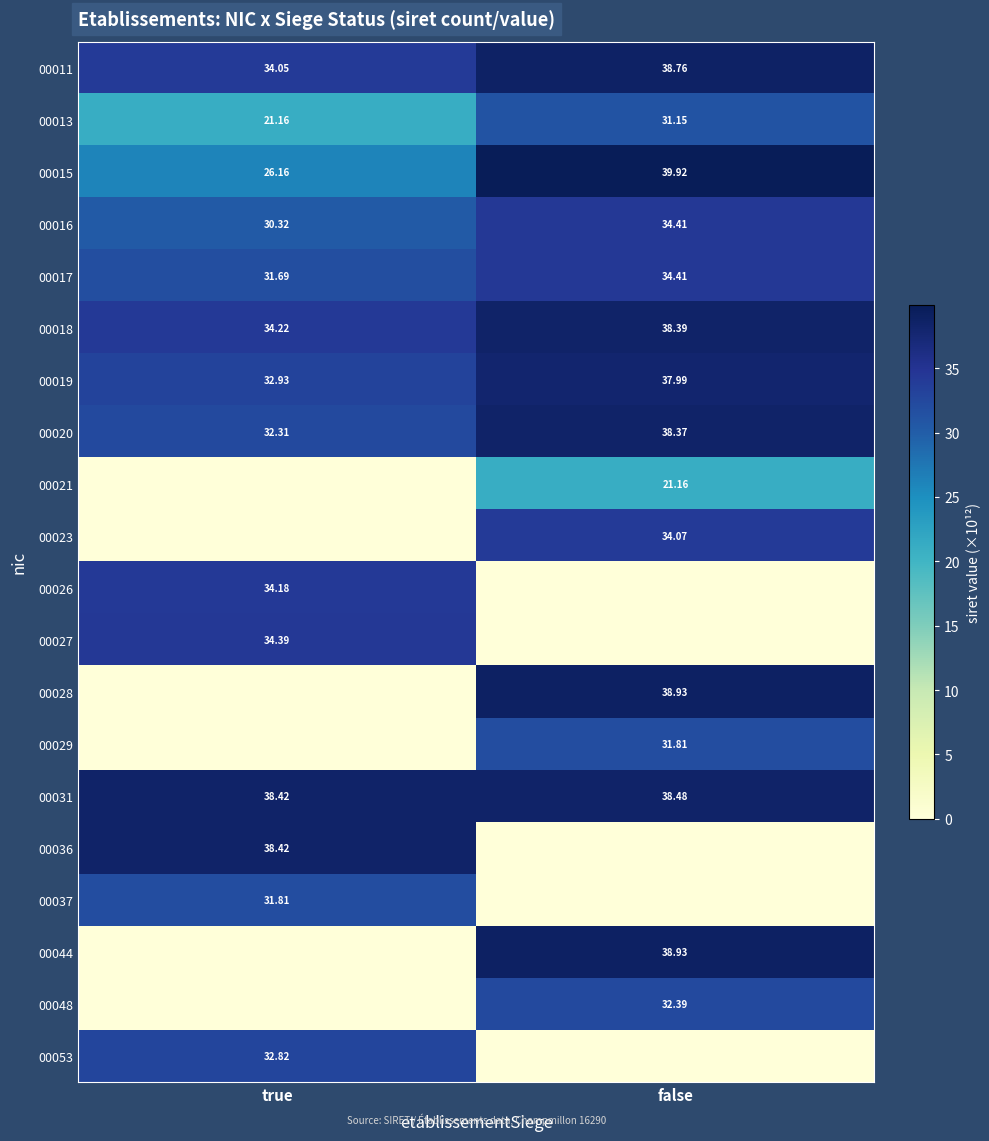

Where does the 00016 series first go above 34?

false